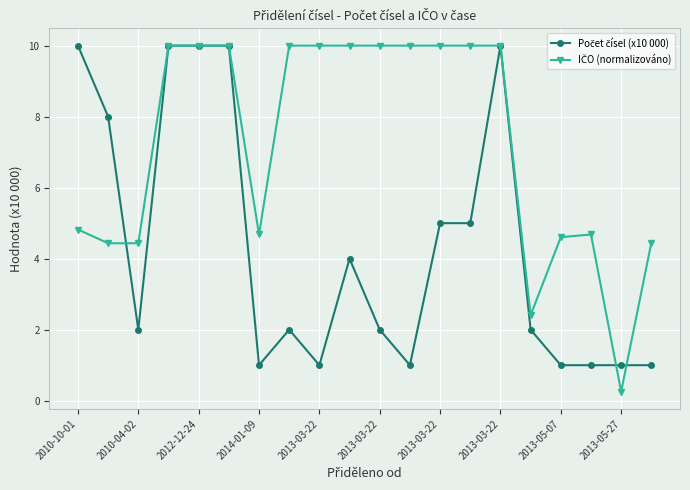

What is the greatest value displayed?

10.0